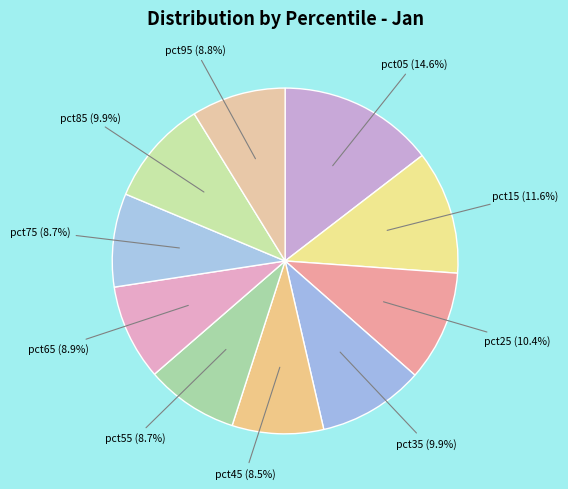

To the nearest percent, what is the difference between the largest and smallest slice percentages?

6%